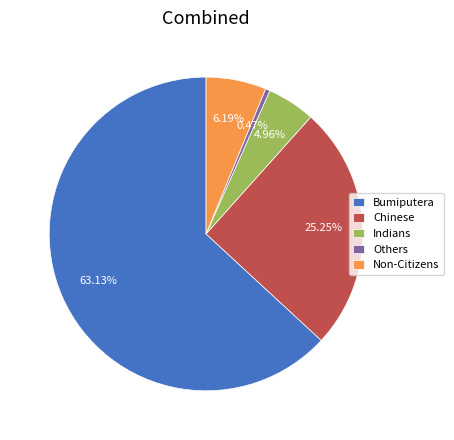

Is it true that Chinese is 25% of the pie?

True